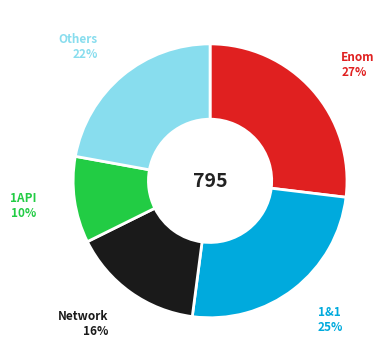

Count the number of slices in the pie.

5